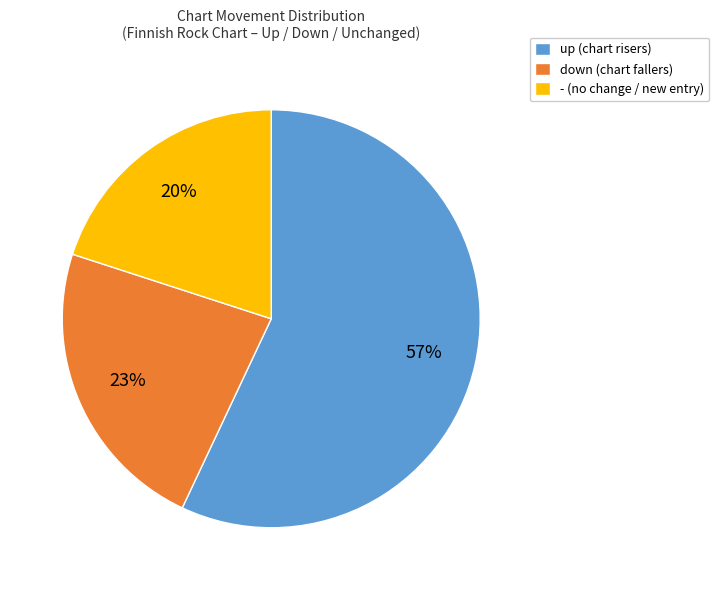

To the nearest percent, what is the difference between the up and - slice percentages?

37%